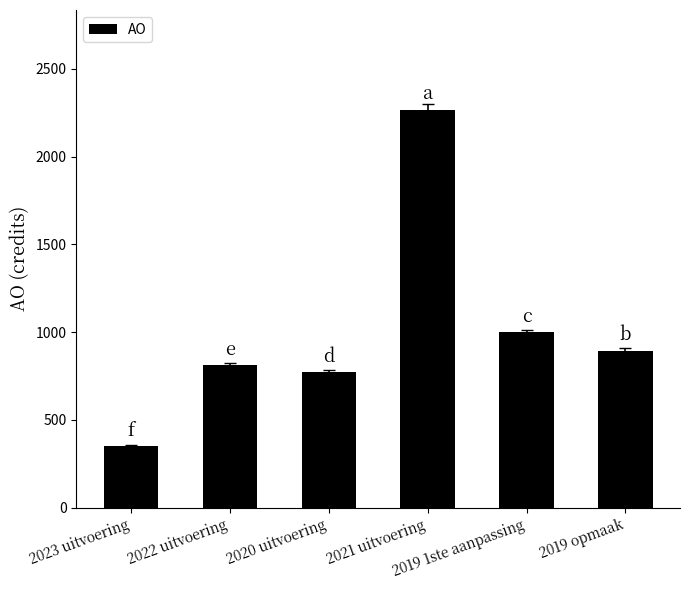

What is the minimum value shown in the chart?

351